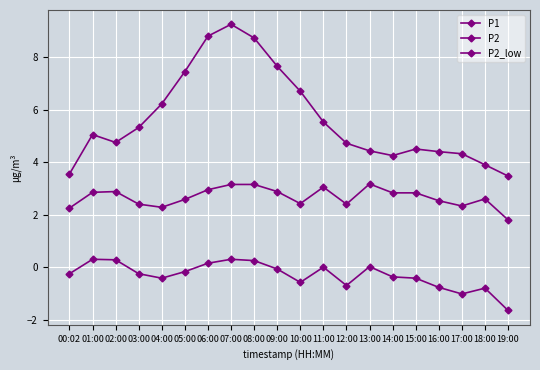

At which label does P2_low first exceed 0?

01:00